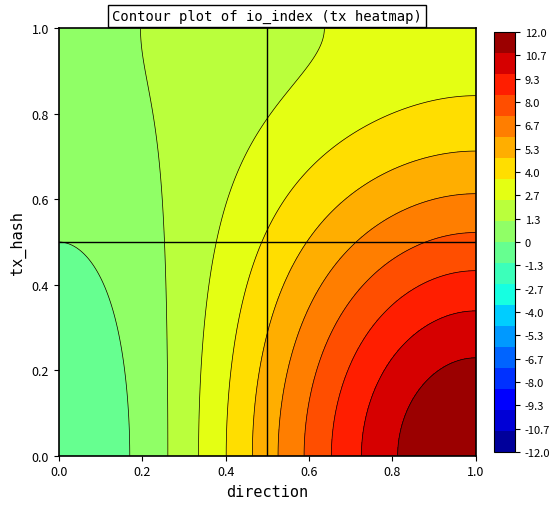

What is the greatest value displayed?

12